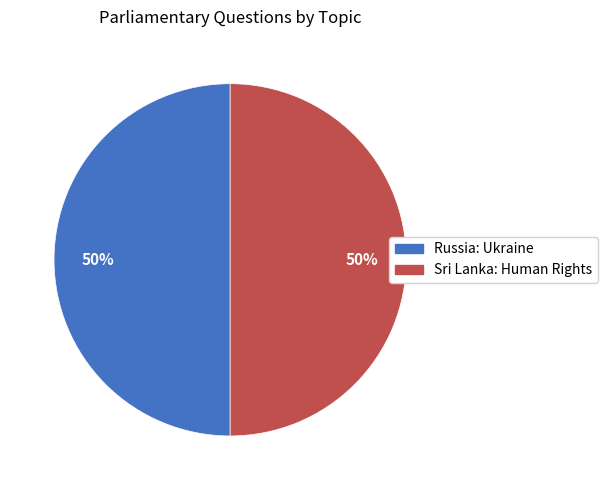

What percentage is the Sri Lanka: Human Rights slice, to the nearest percent?

50%